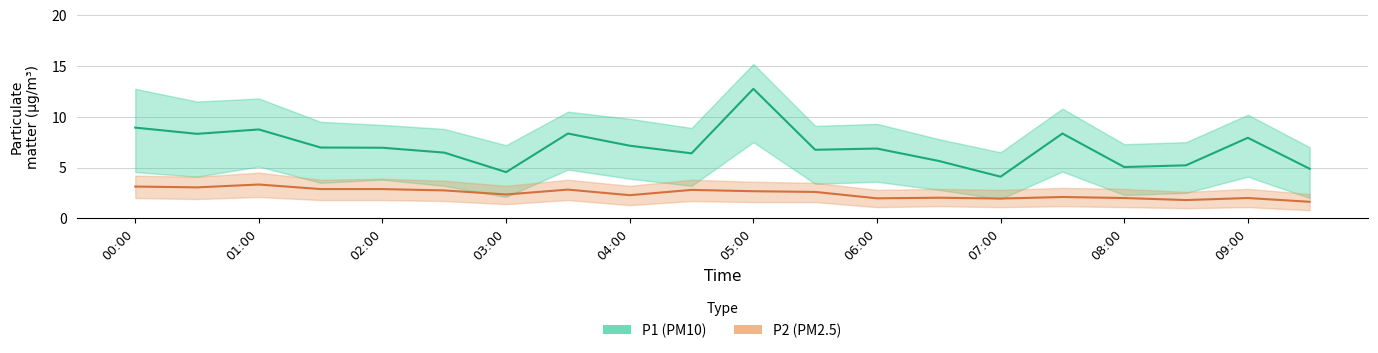

Where is P1 (PM10) nearest to the value 8?

09:00